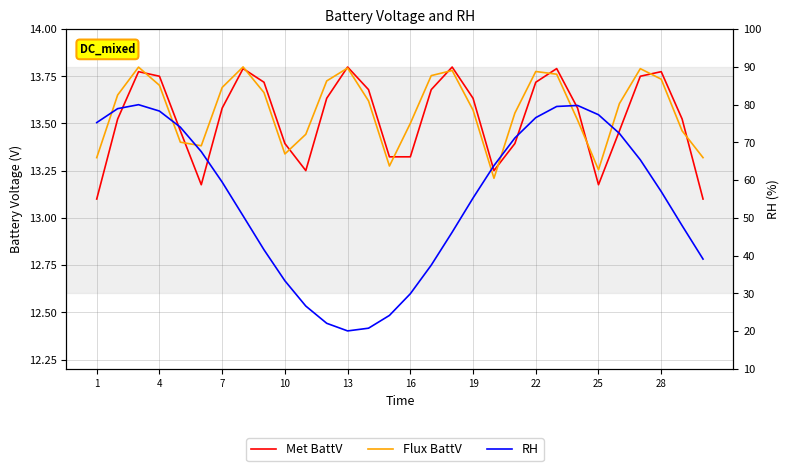

Reading left to right, what are all the values shown in this chart?

Met BattV: 13.1	13.5	13.8	13.8	13.5	13.2	13.6	13.8	13.7	13.4	13.3	13.6	13.8	13.7	13.3	13.3	13.7	13.8	13.6	13.3	13.4	13.7	13.8	13.6	13.2	13.5	13.8	13.8	13.5	13.1
Flux BattV: 13.3	13.7	13.8	13.7	13.4	13.4	13.7	13.8	13.7	13.3	13.4	13.7	13.8	13.6	13.3	13.5	13.8	13.8	13.6	13.2	13.6	13.8	13.8	13.5	13.3	13.6	13.8	13.7	13.5	13.3
RH: 75.2	78.9	80.0	78.3	74.0	67.6	59.5	50.5	41.6	33.4	26.7	22.1	20.1	20.8	24.2	29.9	37.5	46.2	55.3	63.9	71.2	76.6	79.5	79.8	77.3	72.4	65.4	57.0	48.0	39.1